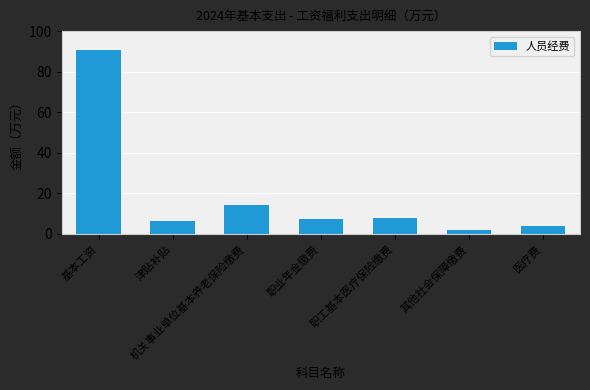

What is the ratio of the value at 津贴补贴 to the value at 医疗费?

1.7